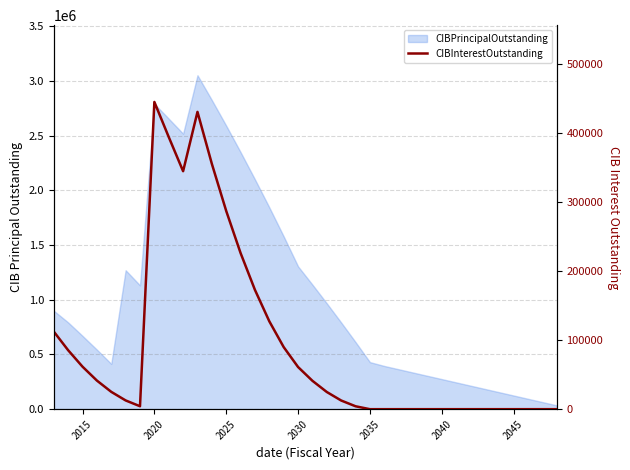

The chart shows a value of -198677.5 at 26. True or false?

False